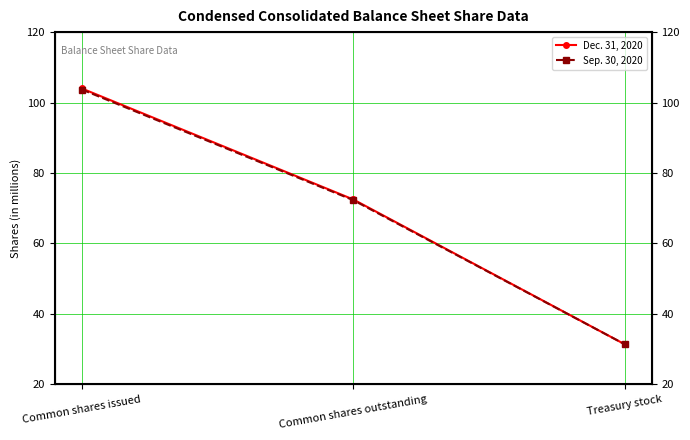

Reading left to right, what are all the values shown in this chart?

Dec. 31, 2020: Common shares issued=104.0	Common shares outstanding=72.5	Treasury stock=31.4
Sep. 30, 2020: Common shares issued=103.7	Common shares outstanding=72.3	Treasury stock=31.4